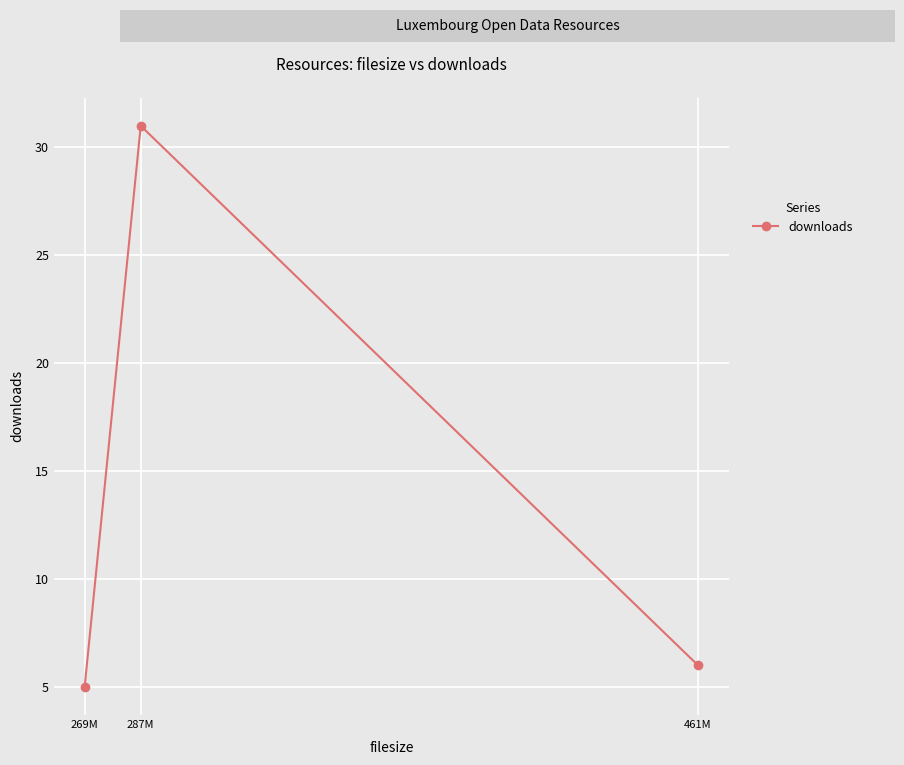

What is the change in value from 269M to 287M?

+26